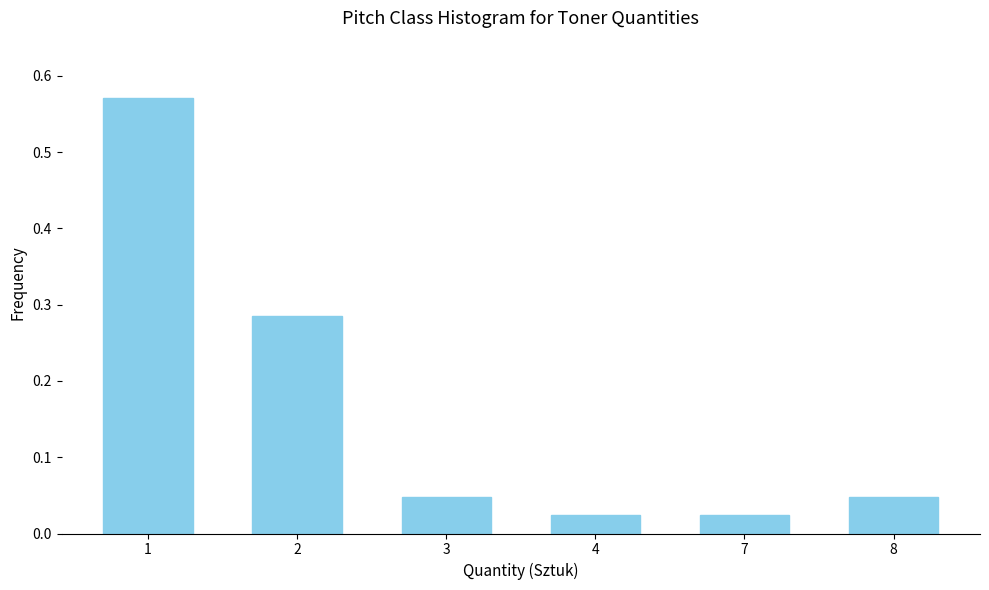

What is the change in value from 1 to 7?

-0.5